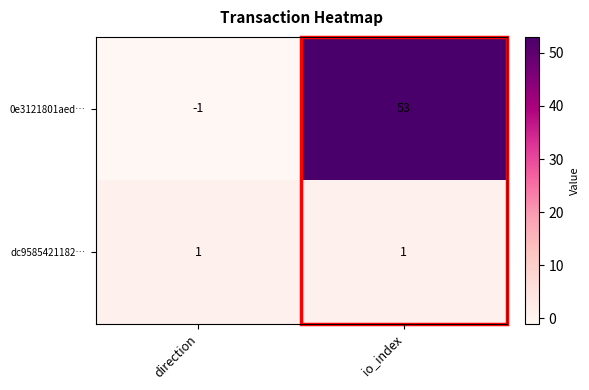

Which series has the widest spread of values?

0e3121801aed…